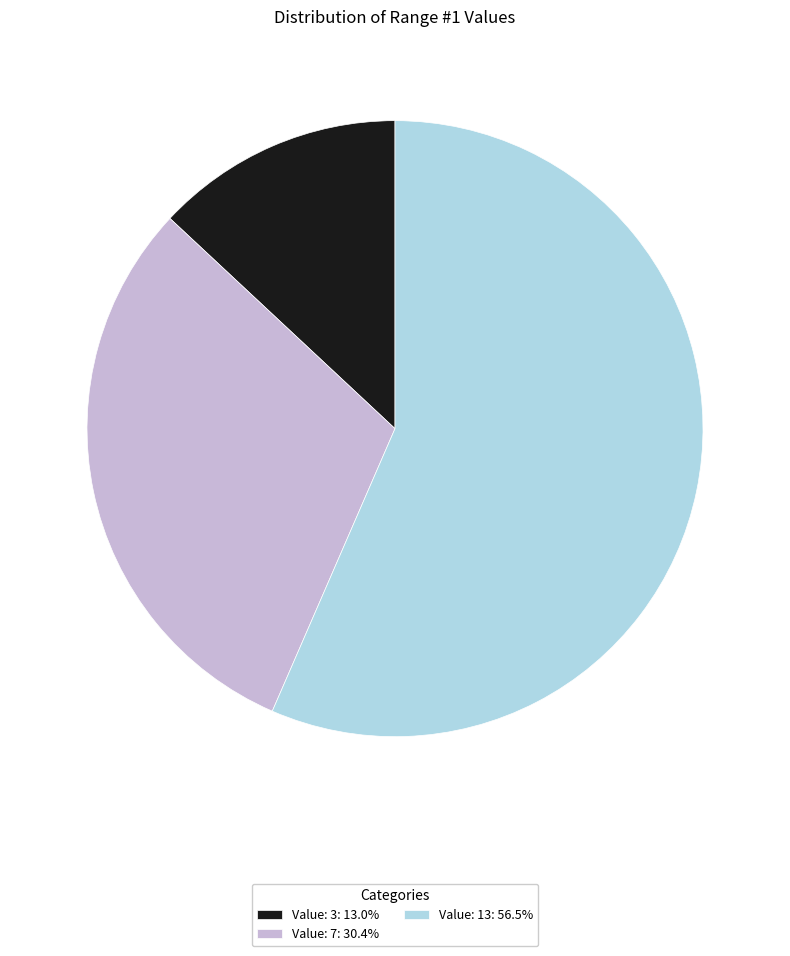

What is the ratio of the value at Value: 7: 30.4% to the value at Value: 3: 13.0%?

2.3